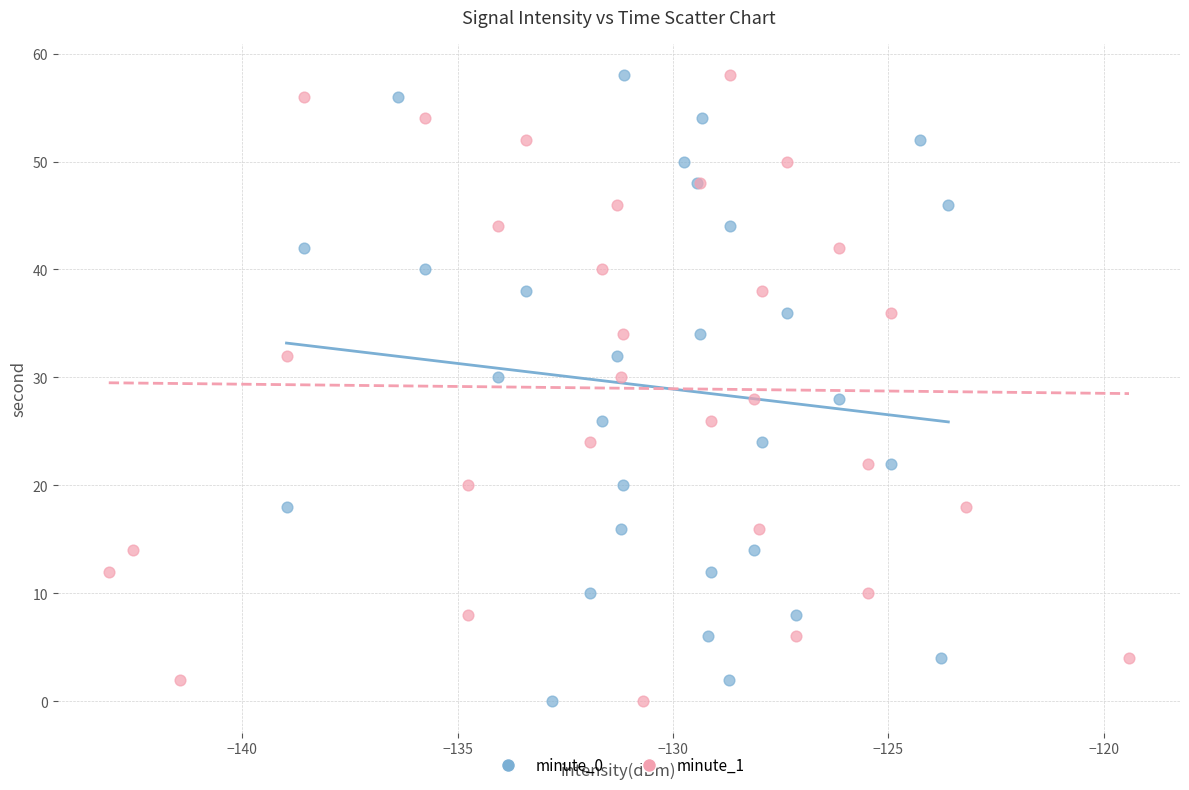

What are all the series names shown in the legend?

minute_0, minute_1